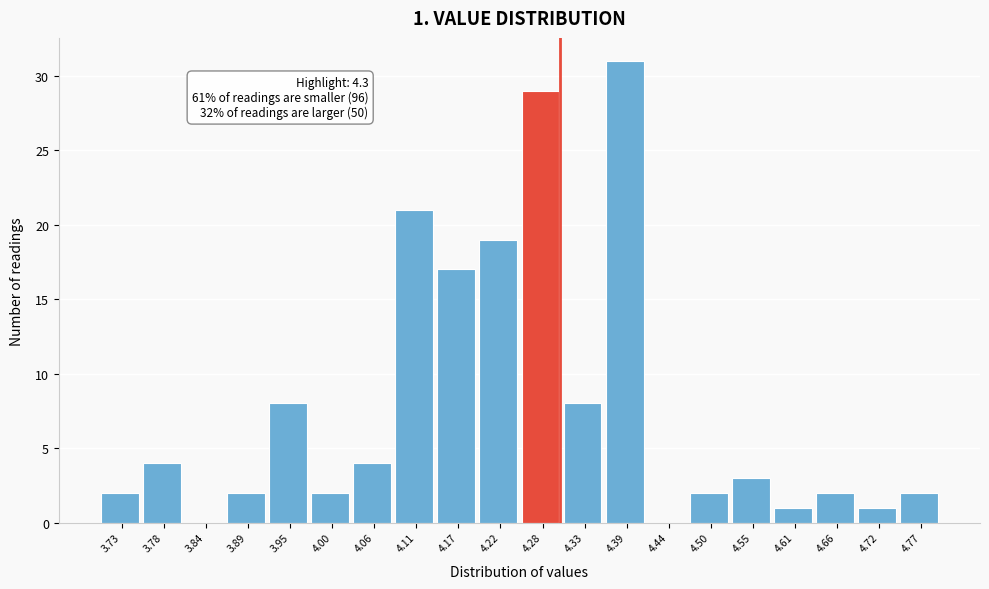

Which range on the x-axis has the tallest bar?

4.360 to 4.415